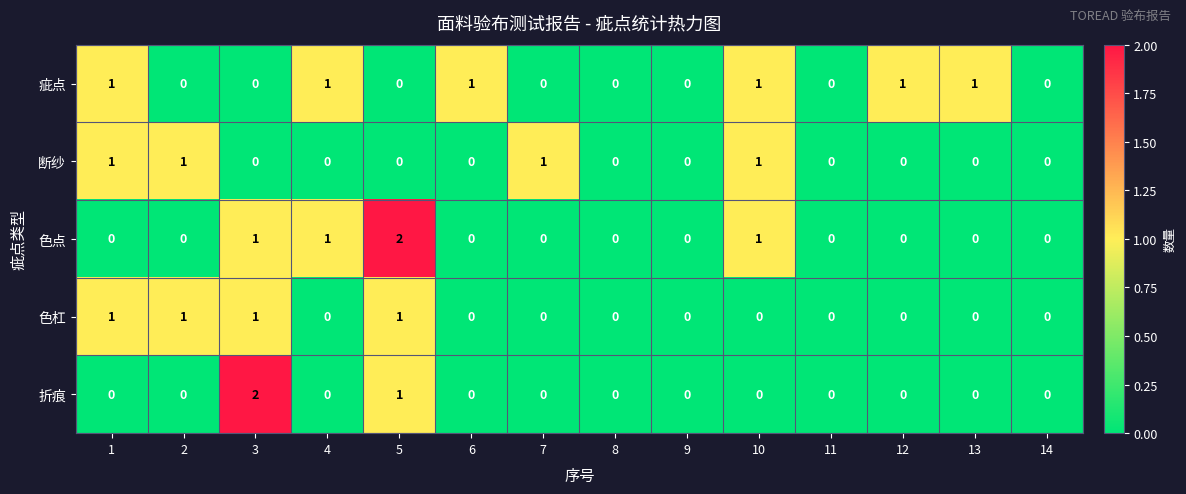

How many distinct data groups are displayed?

5